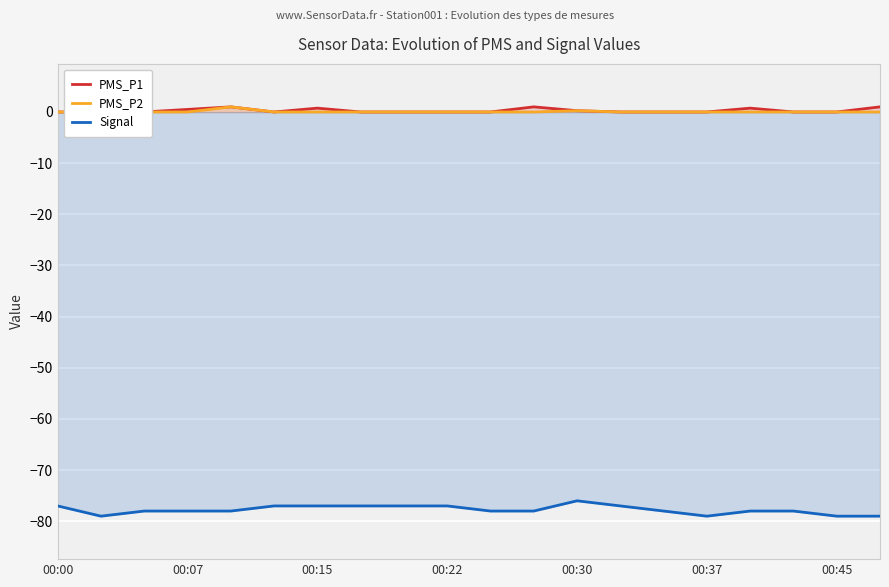

What is the difference between the highest and lowest values at 11?

79.0